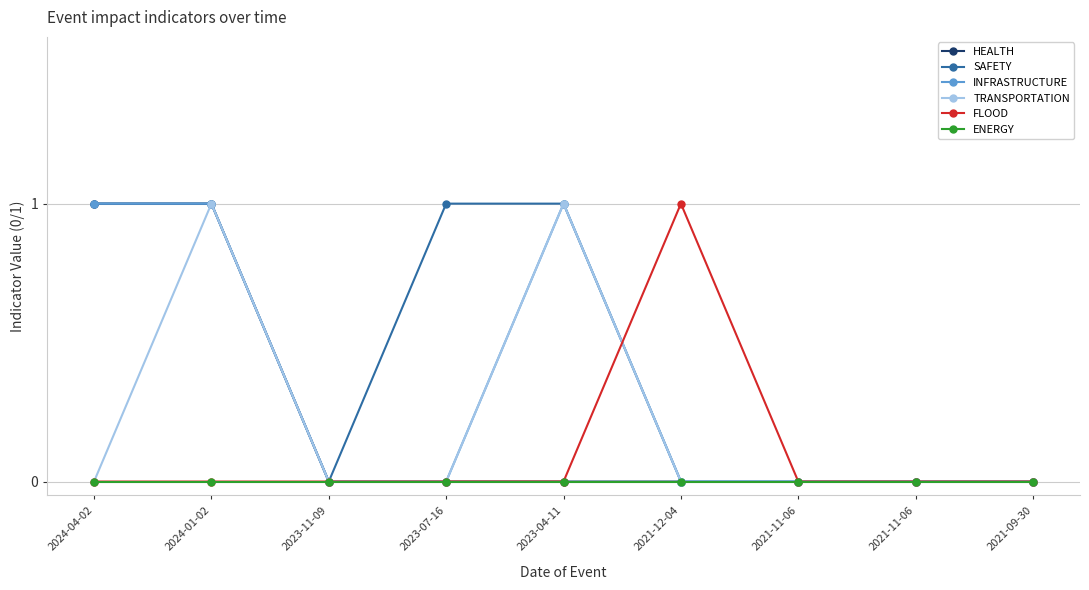

What are all the series names shown in the legend?

HEALTH, SAFETY, INFRASTRUCTURE, TRANSPORTATION, FLOOD, ENERGY